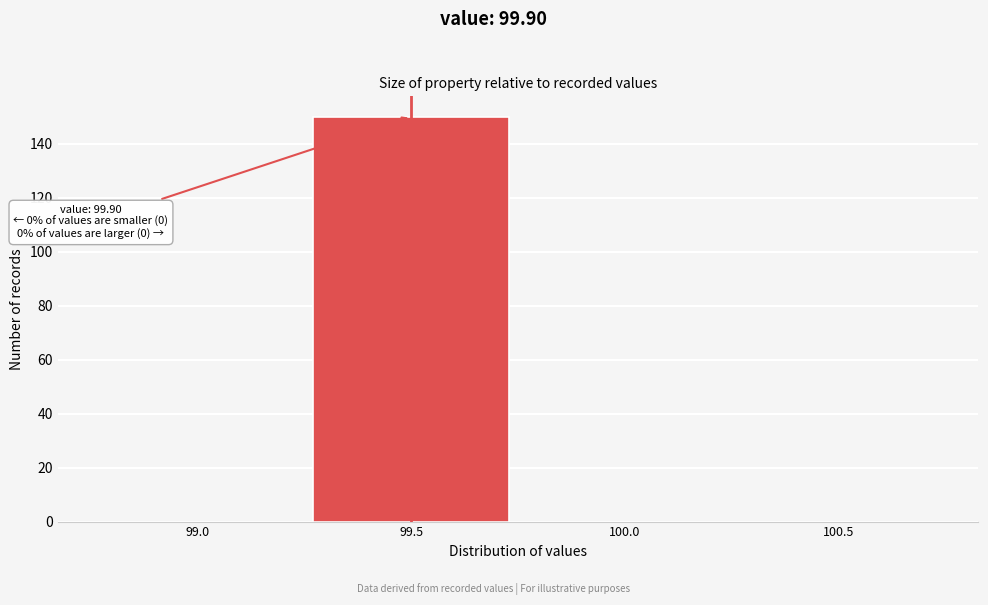

Reading left to right, transcribe all the data shown in this chart.

99.0=0	99.5=150	100.0=0	100.5=0